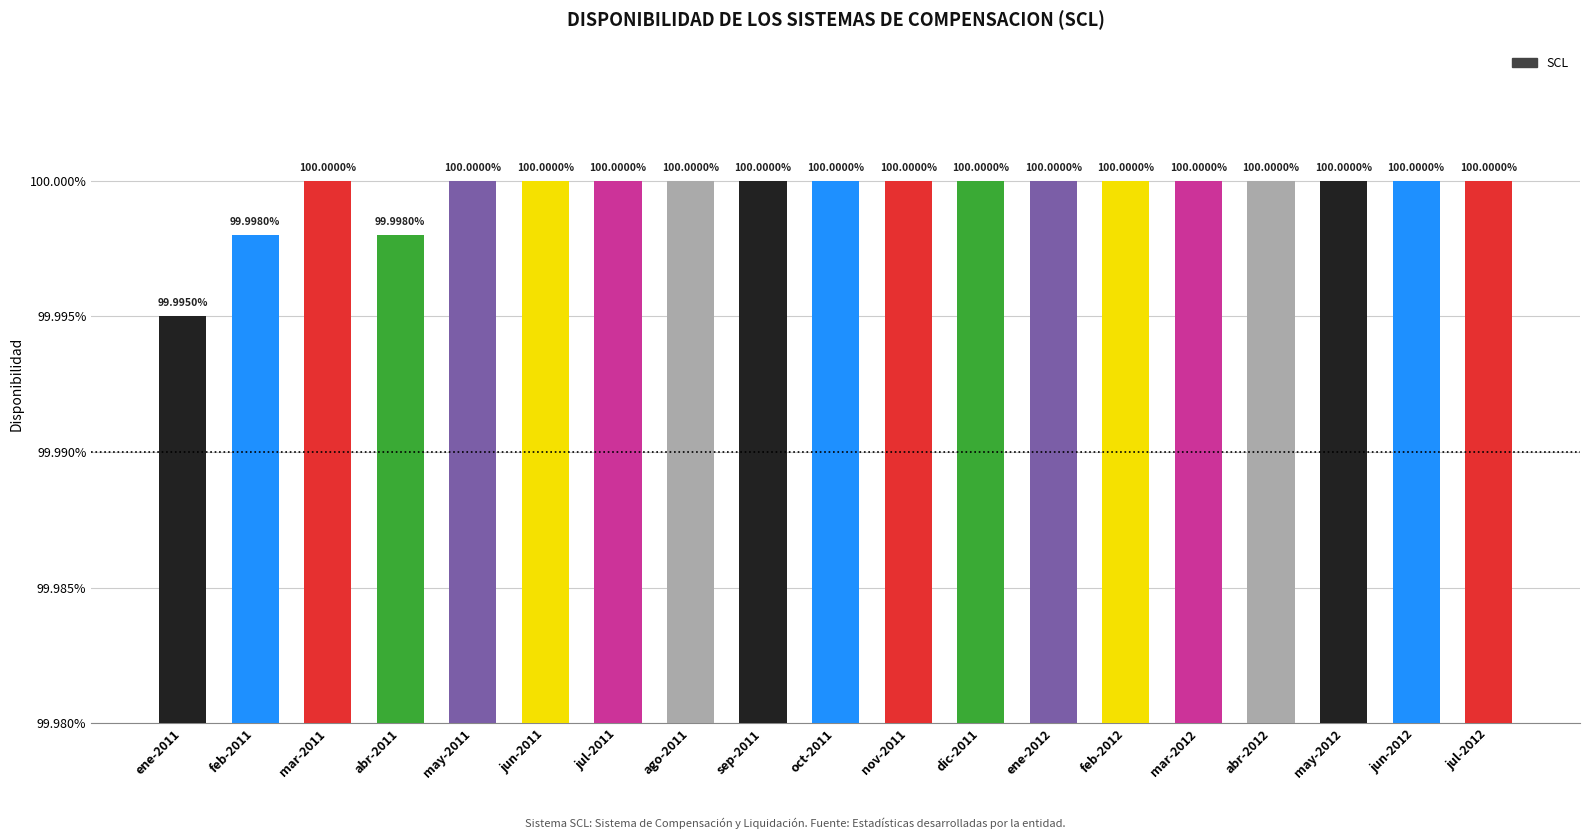

How many distinct data groups are displayed?

1